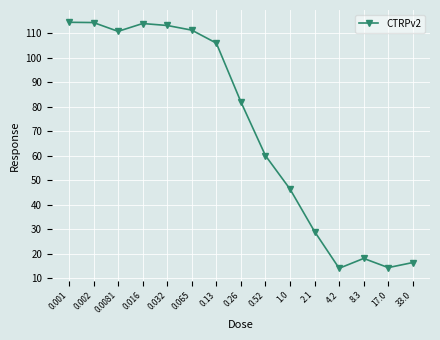

Is this an area chart (filled region under the line)?

No